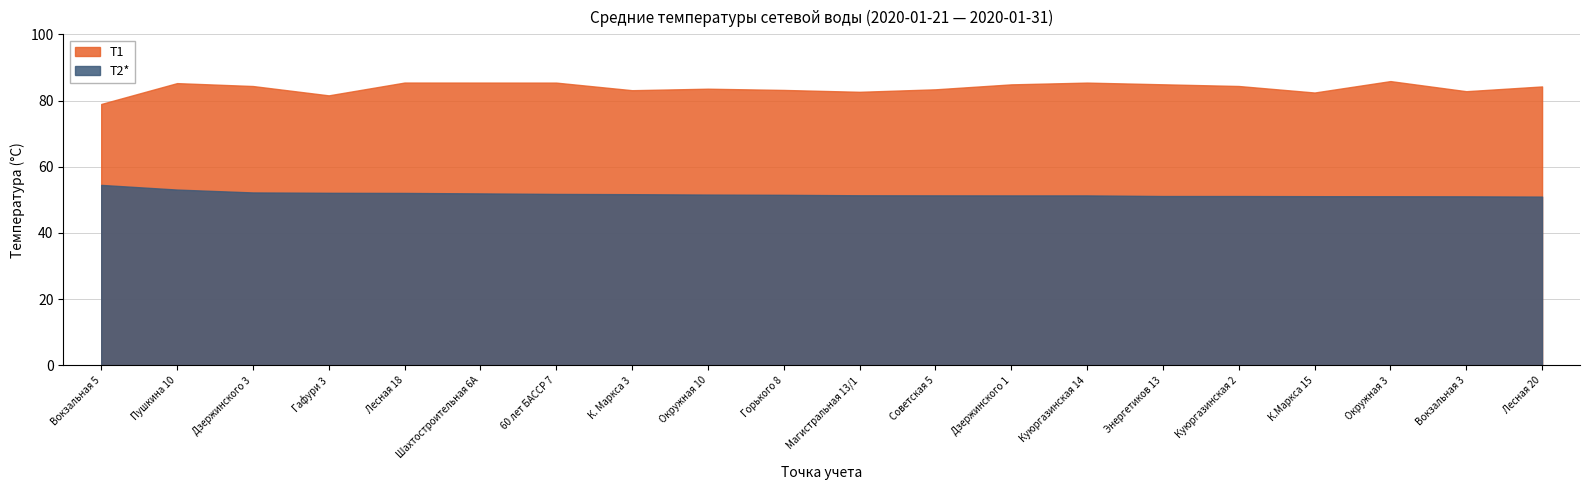

Where is T2* nearest to the value 52?

Шахтостроительная 6А